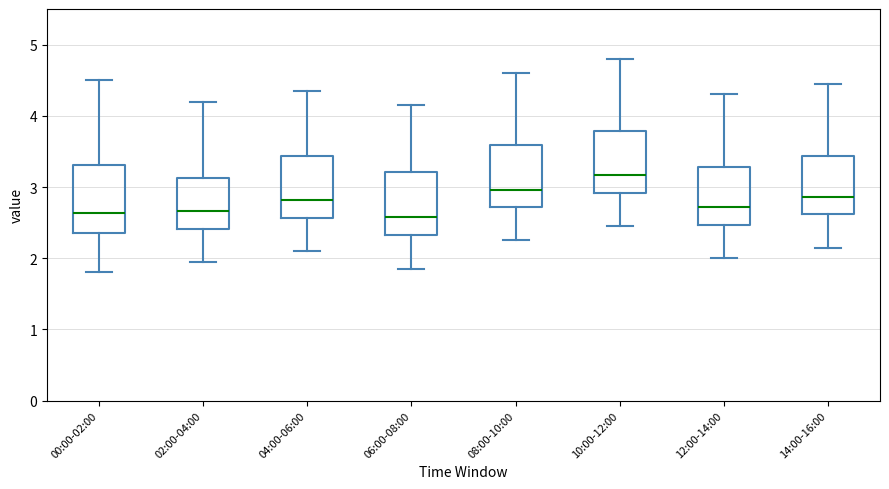

Reading left to right, read every box against the y-axis: the position of its median line, the range the box covers, and the ends of its whiskers. The values are not printed on the chart, so give them approximately, as read against the axis.

00:00-02:00: median 2.6, box 2.4 to 3.3, whiskers 1.8 to 4.5
02:00-04:00: median 2.7, box 2.4 to 3.1, whiskers 2.0 to 4.2
04:00-06:00: median 2.8, box 2.6 to 3.4, whiskers 2.1 to 4.4
06:00-08:00: median 2.6, box 2.3 to 3.2, whiskers 1.9 to 4.2
08:00-10:00: median 3.0, box 2.7 to 3.6, whiskers 2.3 to 4.6
10:00-12:00: median 3.2, box 2.9 to 3.8, whiskers 2.5 to 4.8
12:00-14:00: median 2.7, box 2.5 to 3.3, whiskers 2.0 to 4.3
14:00-16:00: median 2.9, box 2.6 to 3.4, whiskers 2.2 to 4.5